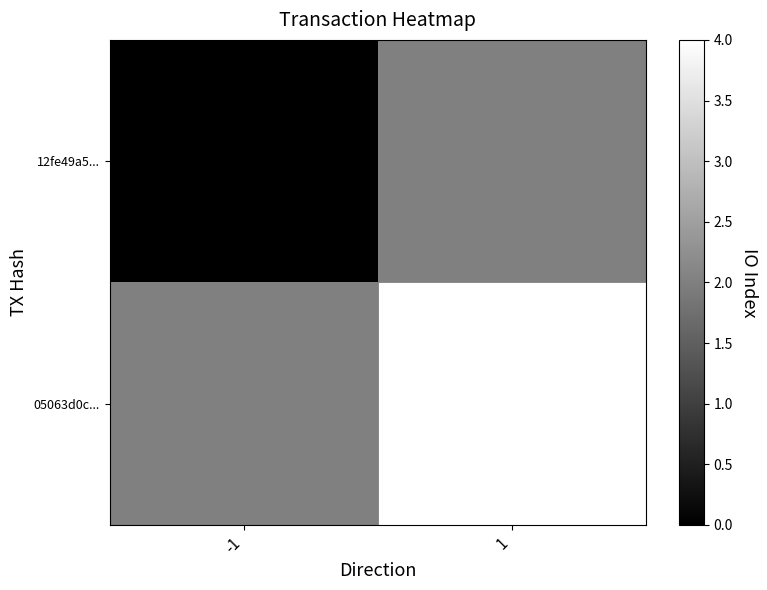

Reading right to left, what are all the values shown in this chart?

12fe49a5...: 1=2	-1=0
05063d0c...: 1=4	-1=2